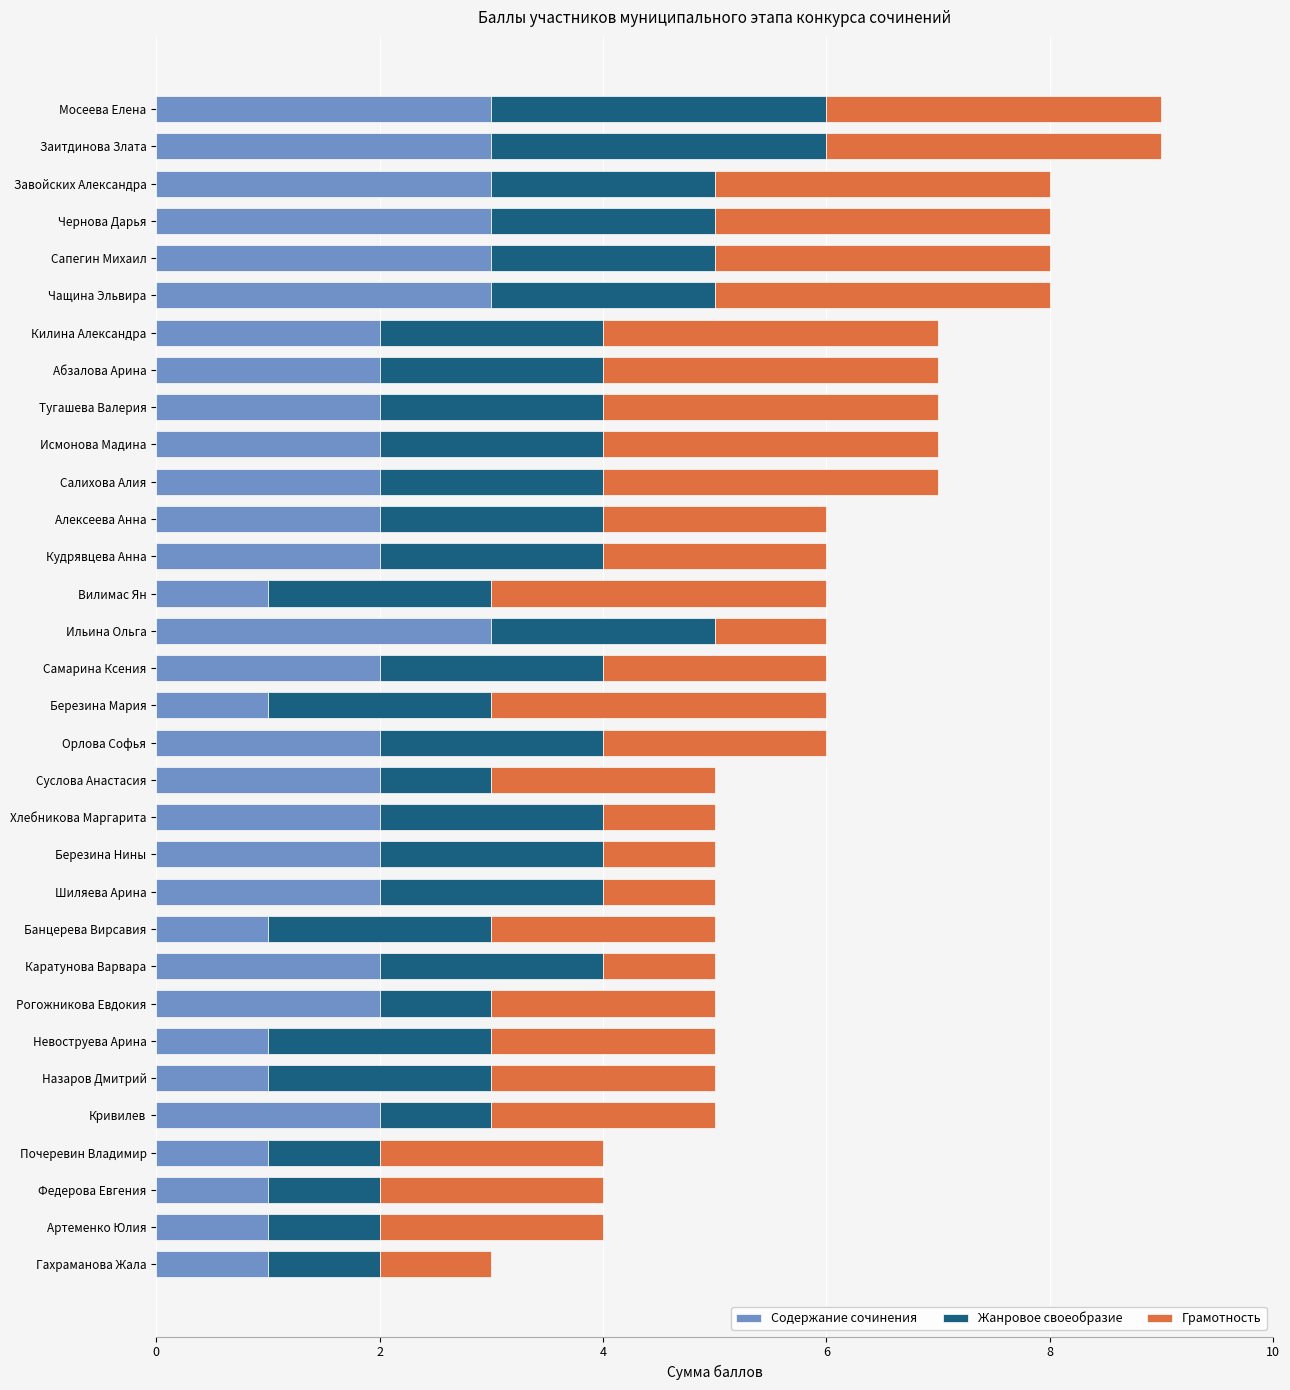

The Содержание сочинения series shows 1 at Федерова Евгения. True or false?

True